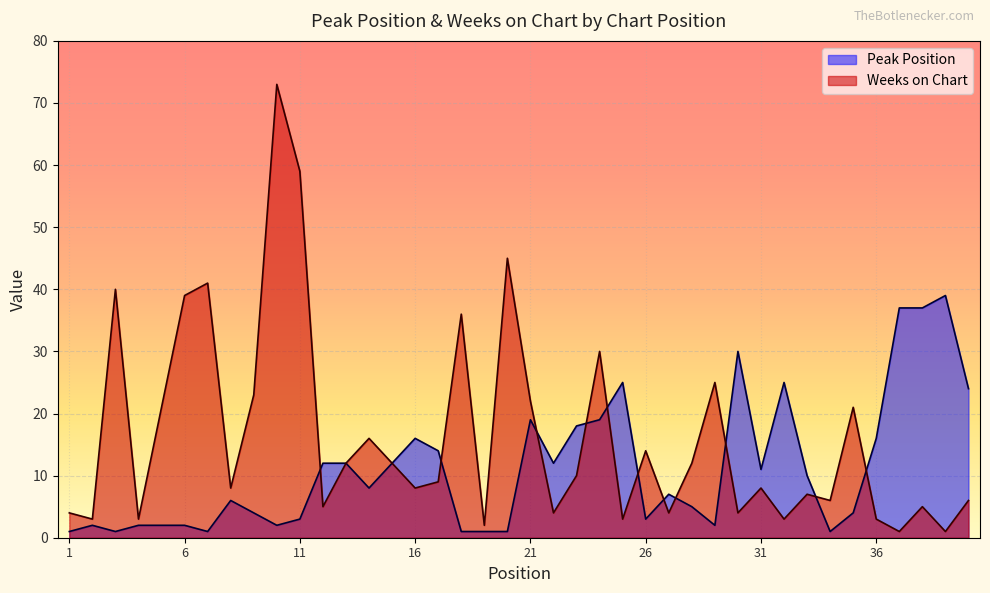

What is the average value of the Peak Position series?

11